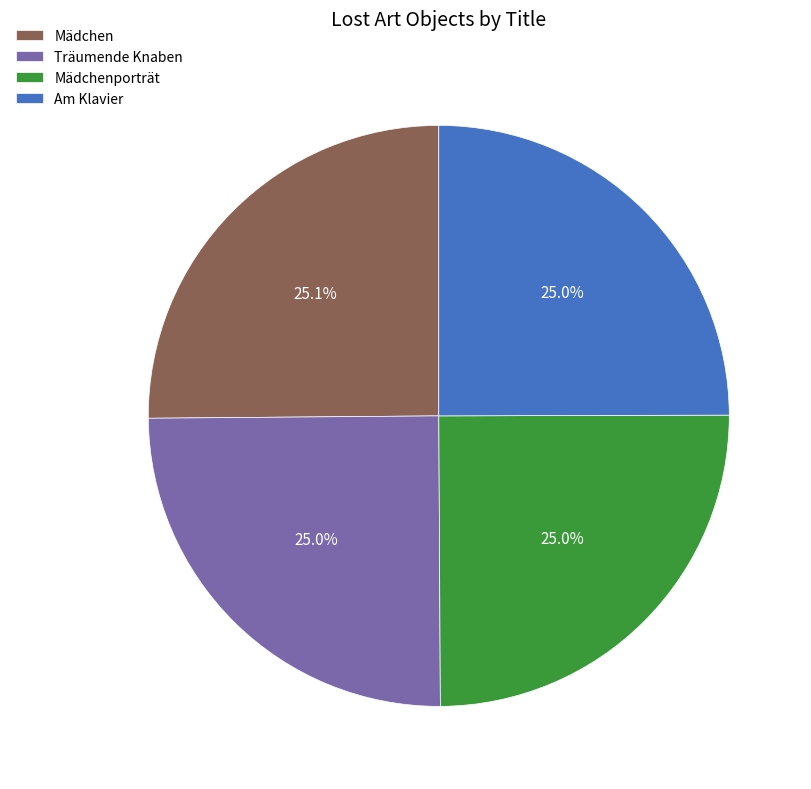

What percentage is NOT represented by Mädchenporträt?

75.0%